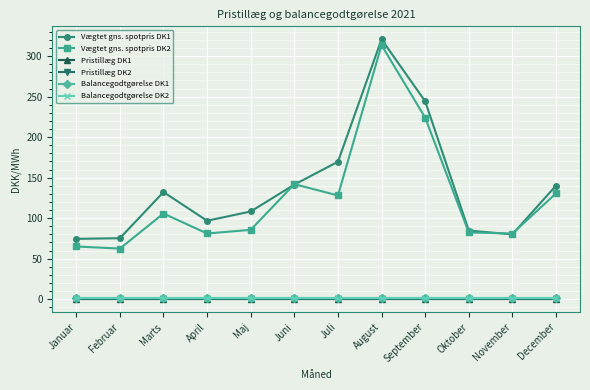

Reading left to right, list all the values displayed in this chart.

Vægtet gns. spotpris DK1: 74.4	75.2	132.2	96.8	108.2	141.4	169.6	320.8	244.3	84.6	80.0	140.2
Vægtet gns. spotpris DK2: 65.0	62.4	105.7	81.0	85.5	141.9	128.0	313.5	224.1	82.3	81.0	130.6
Pristillæg DK1: 0.0	0.0	0.0	0.0	0.0	0.0	0.0	0.0	0.0	0.0	0.0	0.0
Pristillæg DK2: 0.0	0.0	0.0	0.0	0.0	0.0	0.0	0.0	0.0	0.0	0.0	0.0
Balancegodtgørelse DK1: 0.9	0.9	0.9	0.9	0.9	0.9	0.9	0.9	0.9	0.9	0.9	0.9
Balancegodtgørelse DK2: 0.9	0.9	0.9	0.9	0.9	0.9	0.9	0.9	0.9	0.9	0.9	0.9